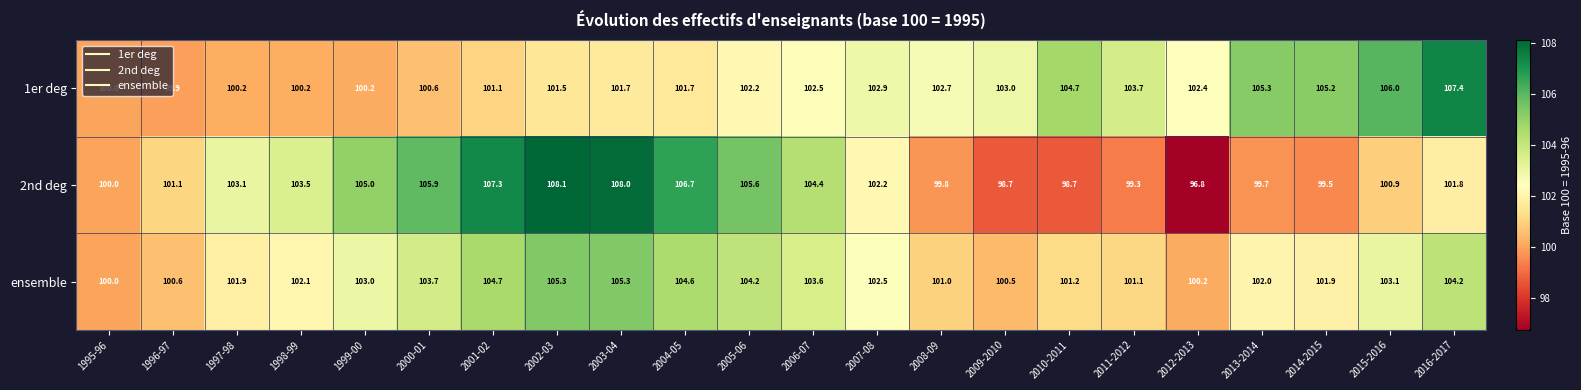

True or false: 2nd deg has a value of 59.5 at 2004-05.

False